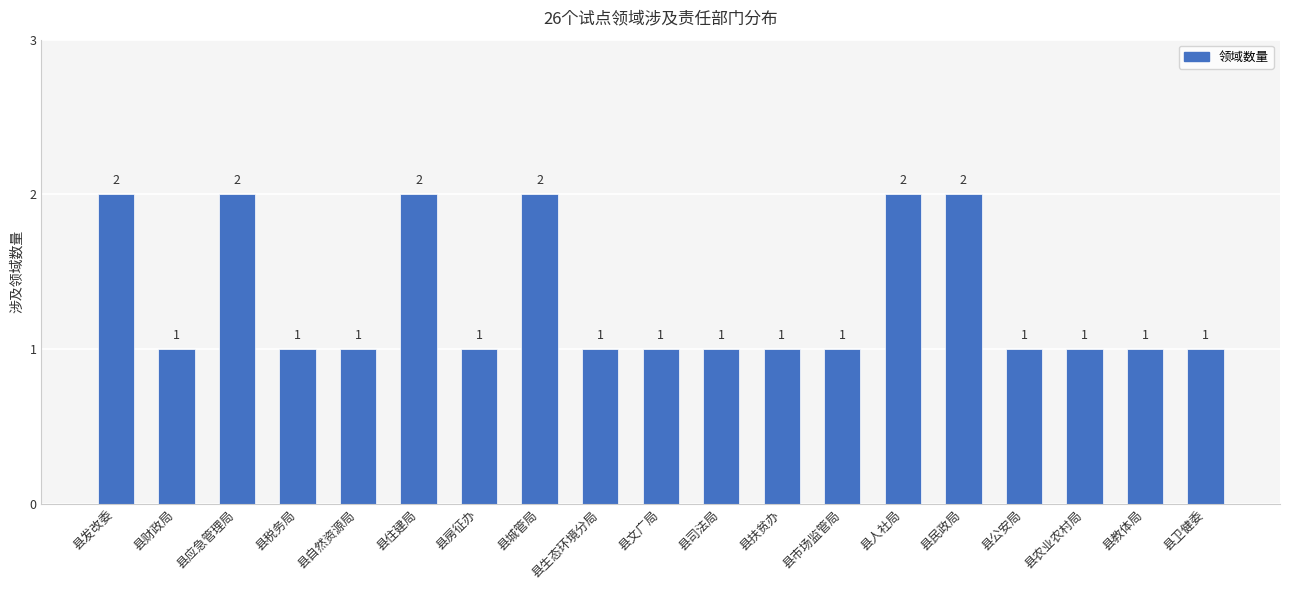

Reading left to right, transcribe all the data shown in this chart.

2	1	2	1	1	2	1	2	1	1	1	1	1	2	2	1	1	1	1